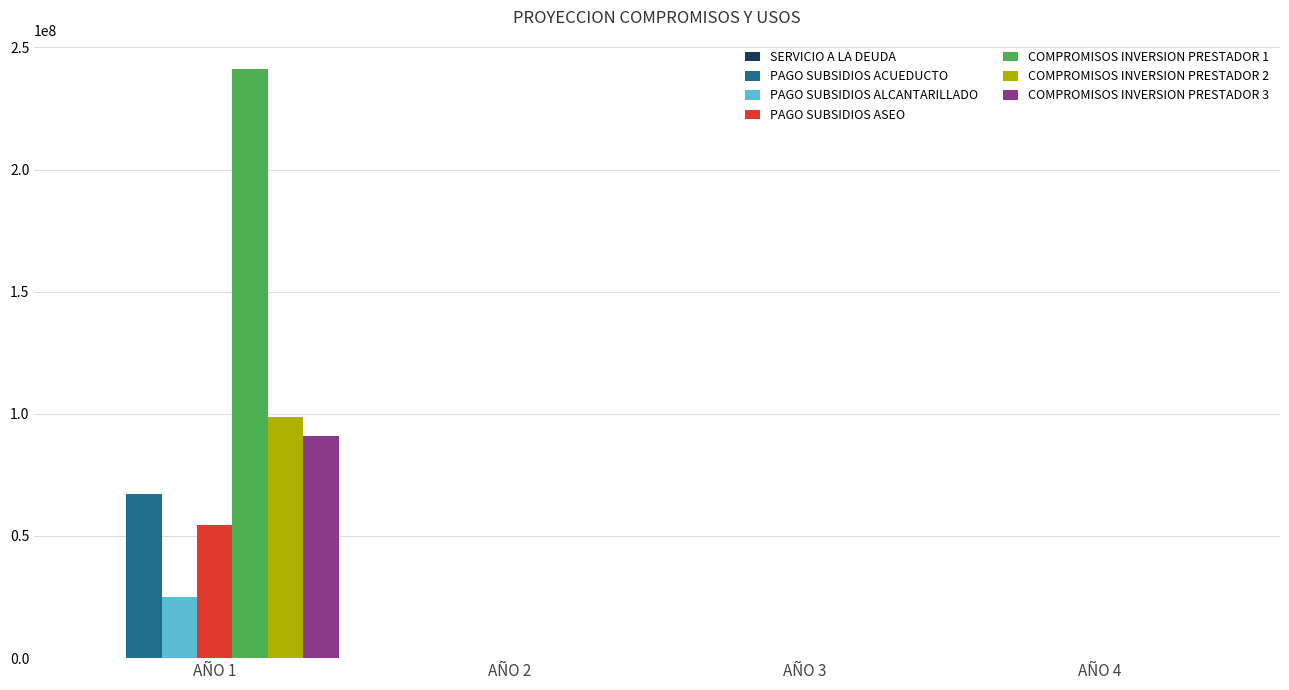

Which series has the largest total across all categories?

COMPROMISOS INVERSION PRESTADOR 1